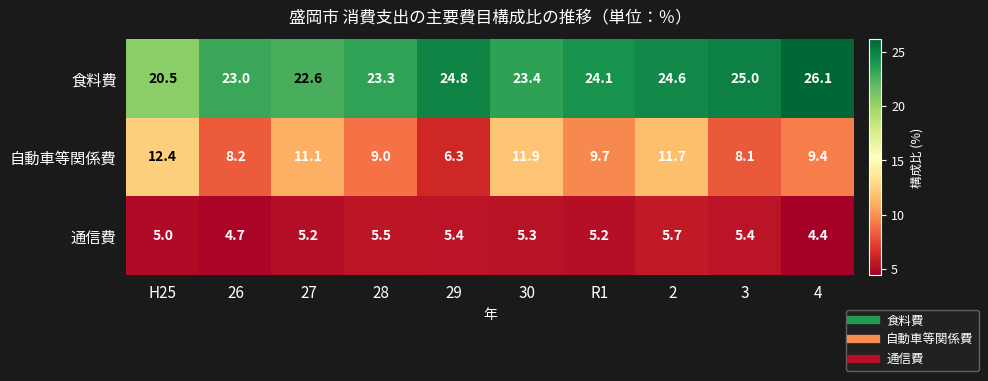

Rank the series by their maximum value, from lowest to highest.

通信費, 自動車等関係費, 食料費